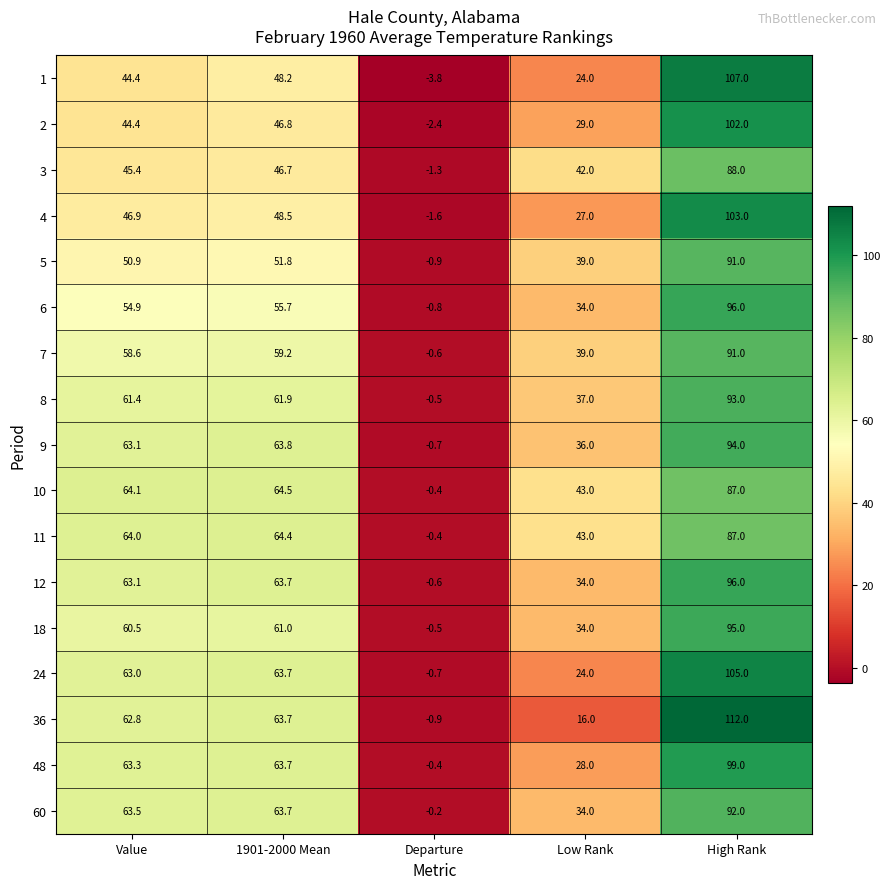

Is the value of 10 at 1901-2000 Mean greater than the value of 8 at High Rank?

No